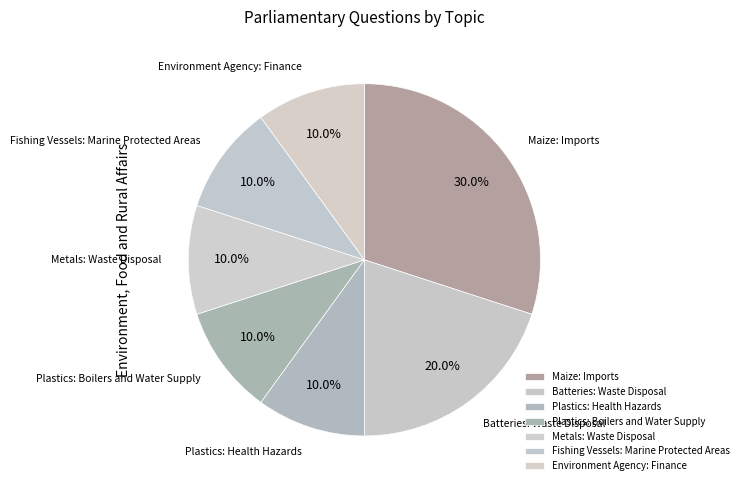

Do Plastics: Boilers and Water Supply and Plastics: Health Hazards together represent more than half of the pie?

No